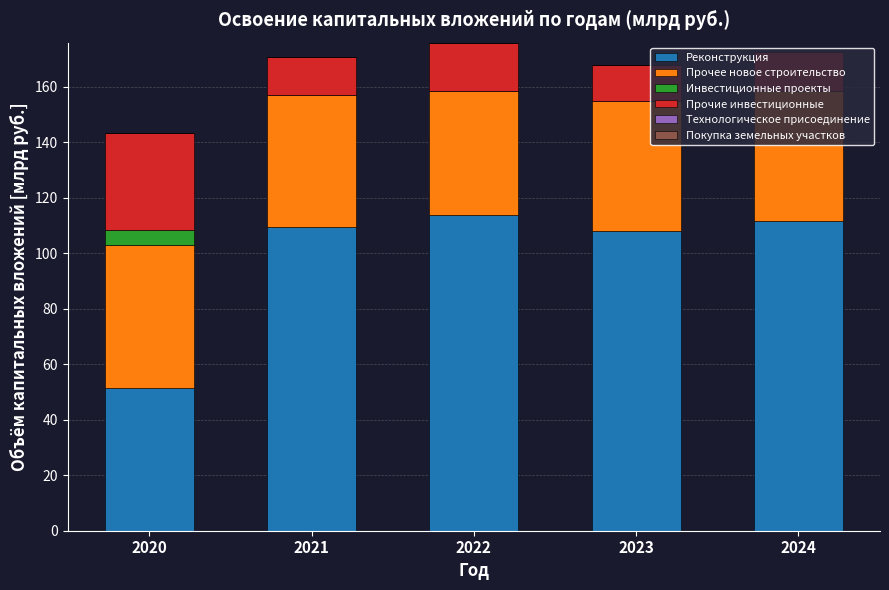

What is the total value across all series at 2021?

170.8